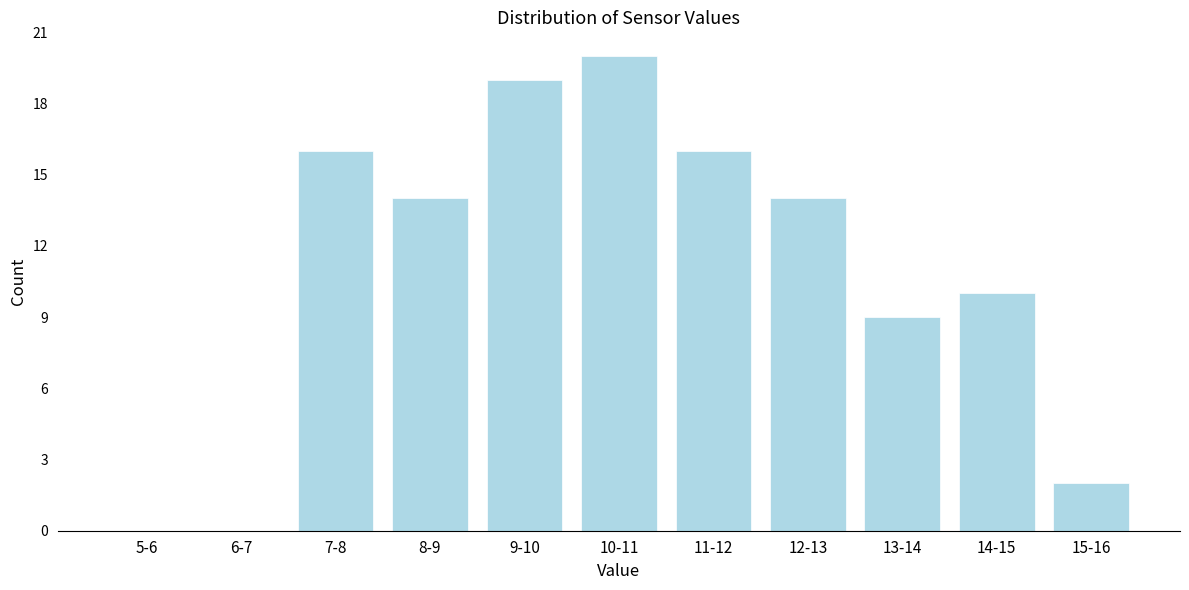

Reading right to left, what are all the values shown in this chart?

15-16=2	14-15=10	13-14=9	12-13=14	11-12=16	10-11=20	9-10=19	8-9=14	7-8=16	6-7=0	5-6=0